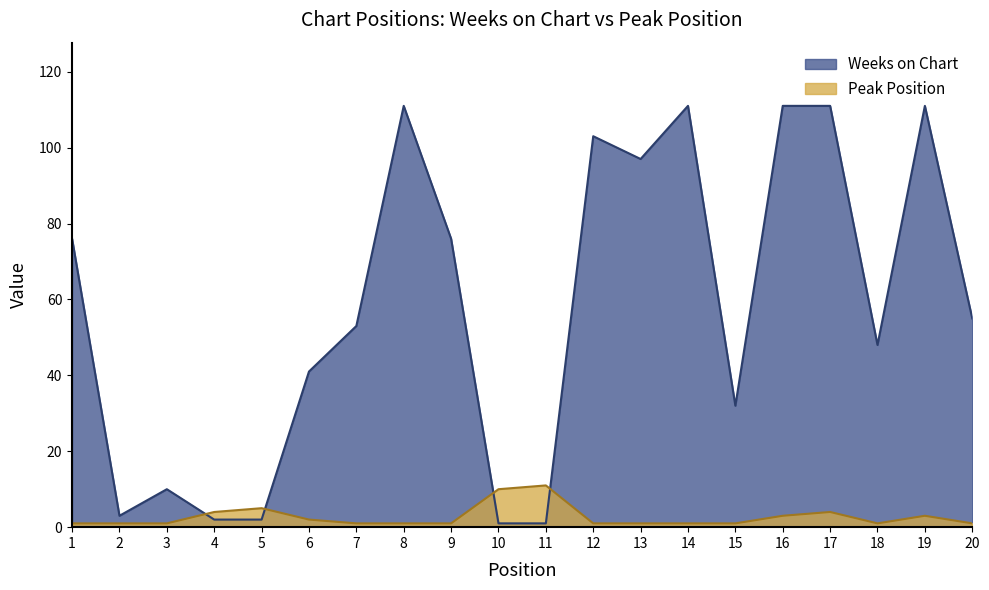

Reading left to right, list all the values displayed in this chart.

Weeks on Chart: 76	3	10	2	2	41	53	111	76	1	1	103	97	111	32	111	111	48	111	55
Peak Position: 1	1	1	4	5	2	1	1	1	10	11	1	1	1	1	3	4	1	3	1